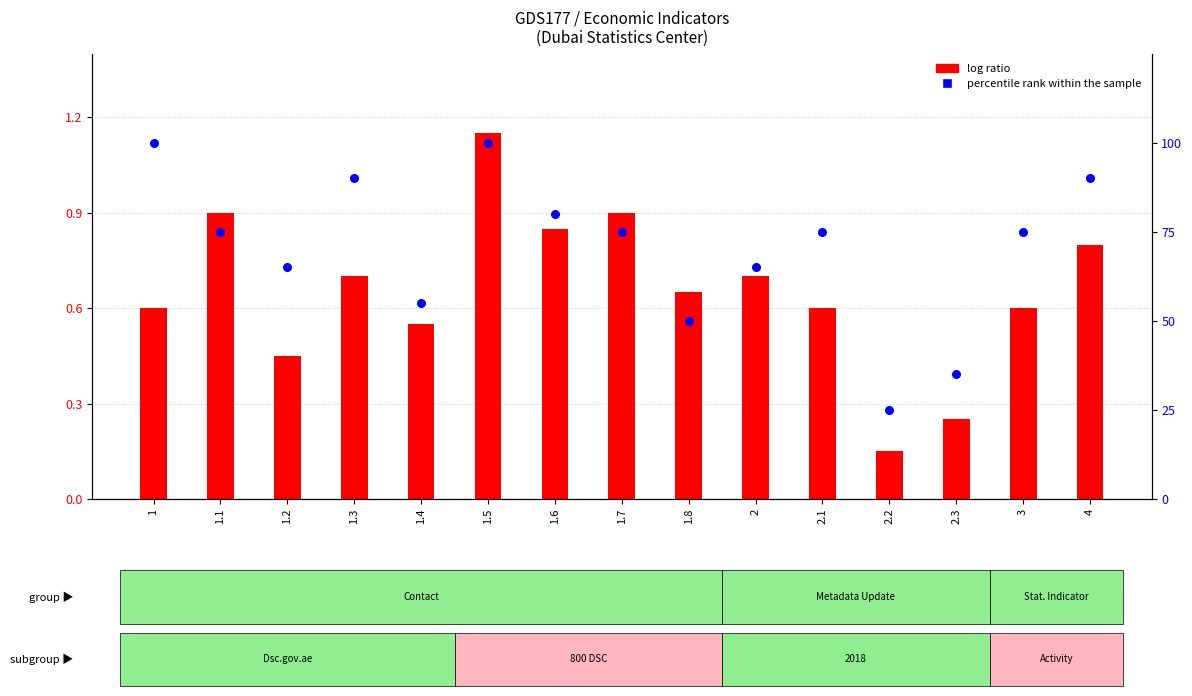

Which series reaches the minimum Y coordinate?

log ratio